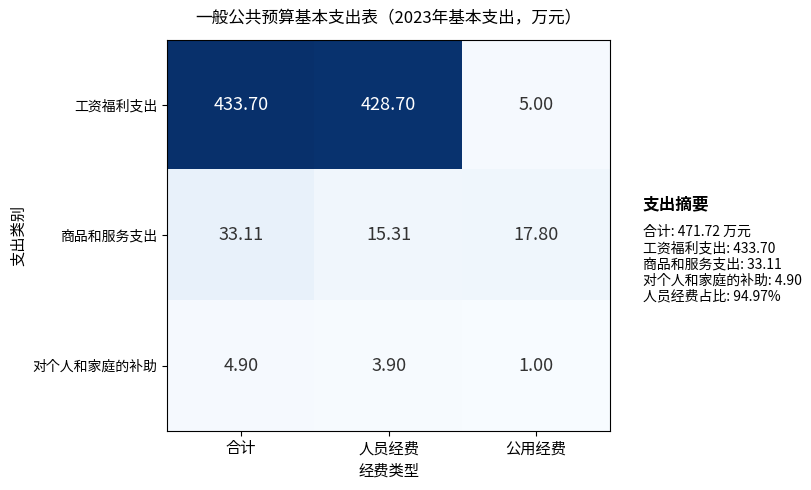

Which series has the largest range (max minus min)?

工资福利支出